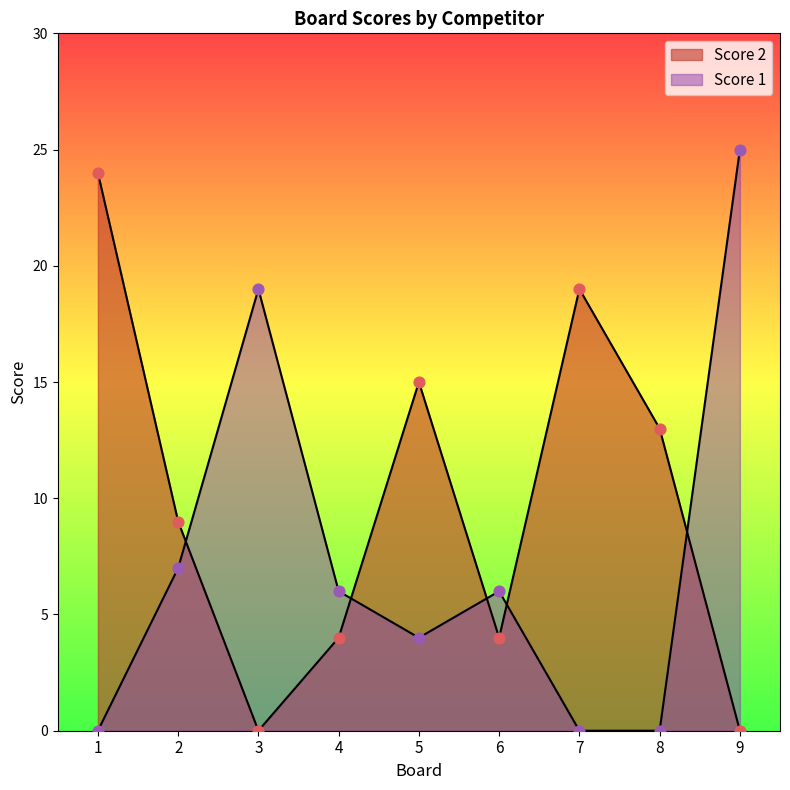

Which series has the widest spread of Y values?

Score 1